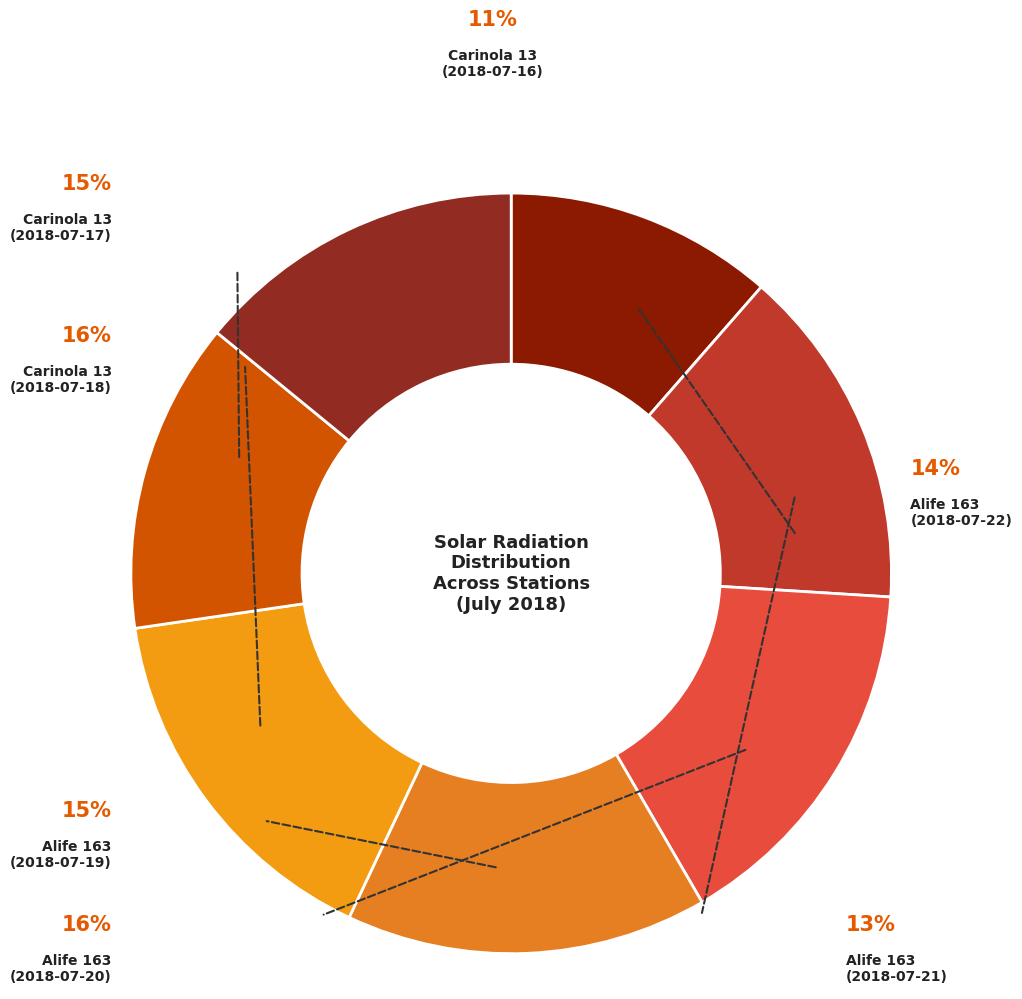

To the nearest percent, what is the combined percentage of Alife 163
(2018-07-20) and Carinola 13
(2018-07-16)?

27%